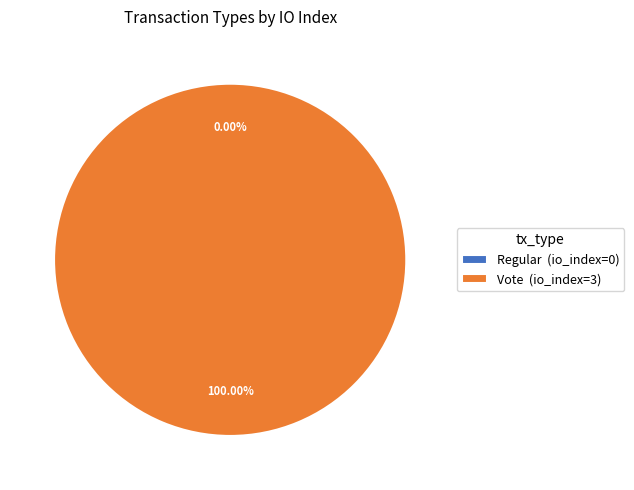

To the nearest percent, what is the difference between the largest and smallest slice percentages?

100%